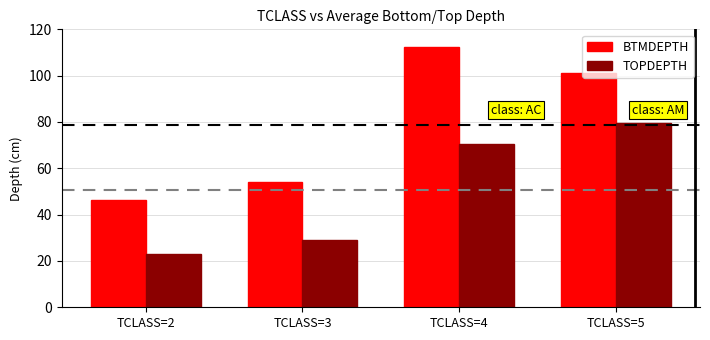

What is the sum of the TOPDEPTH values at TCLASS=5 and TCLASS=4?

149.9